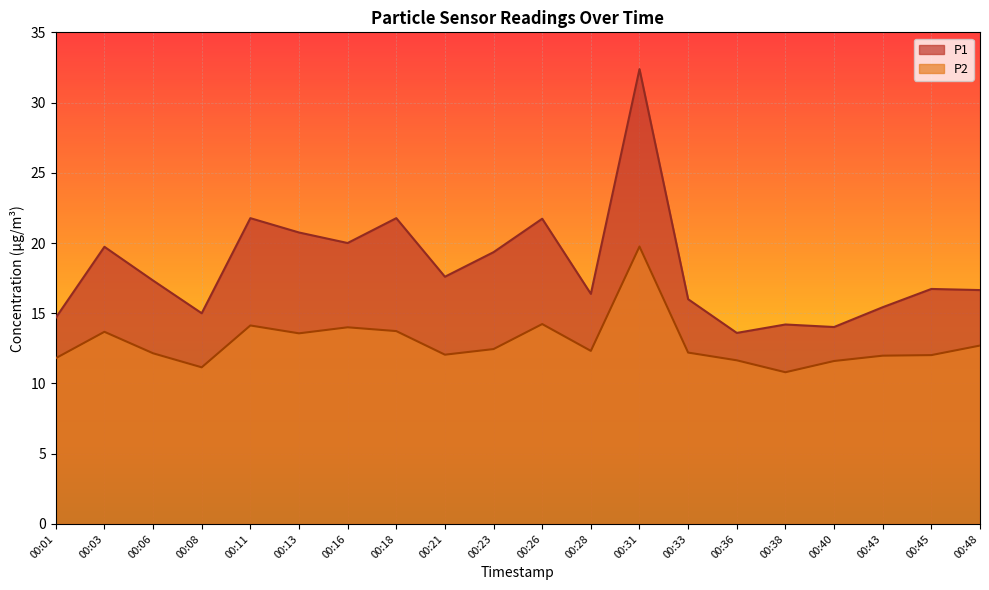

In P2, how many points are higher than both neighbors (excluding endpoints)?

5